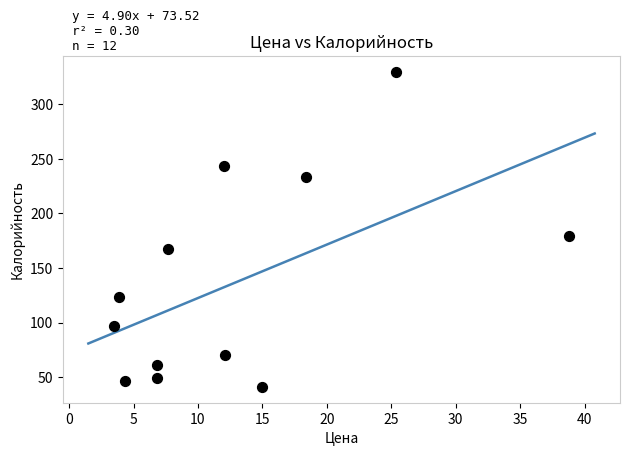

What is the range of Y values (max minus min)?

289